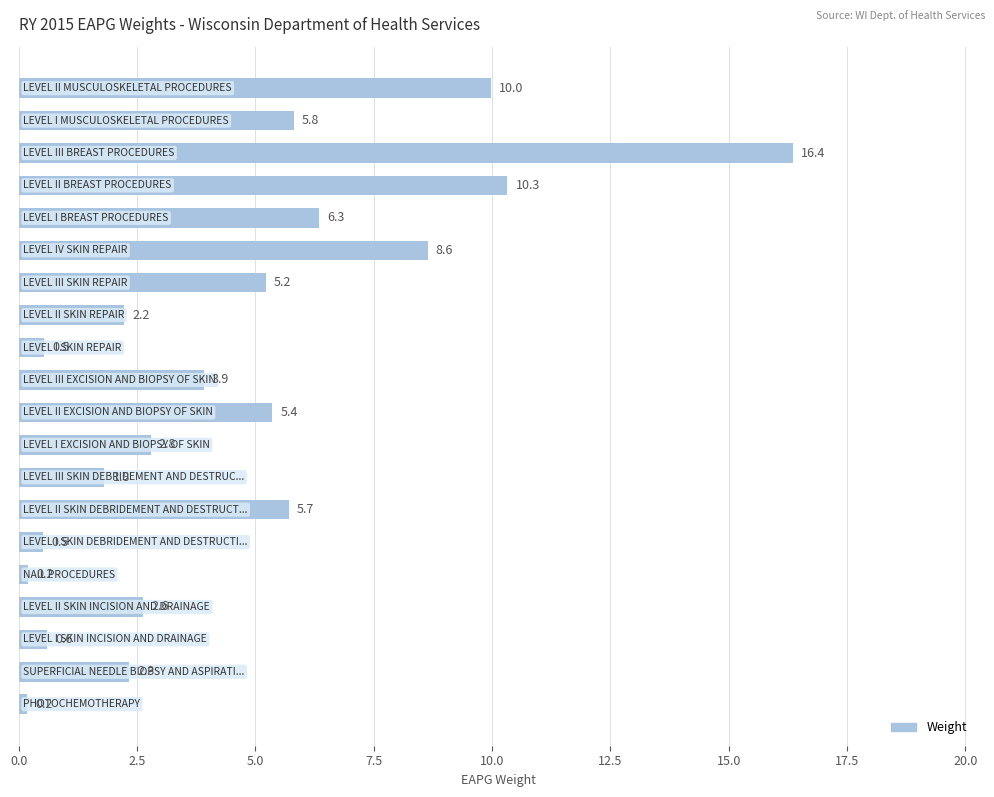

What is the greatest value displayed?

16.4